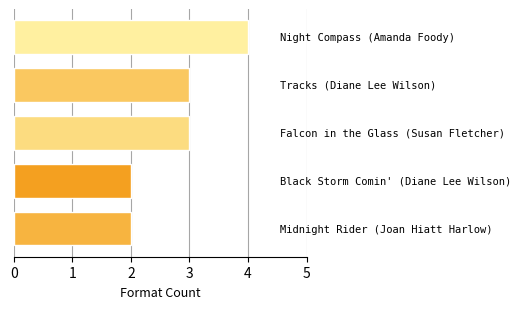

Reading top to bottom, what are all the values shown in this chart?

4	3	3	2	2